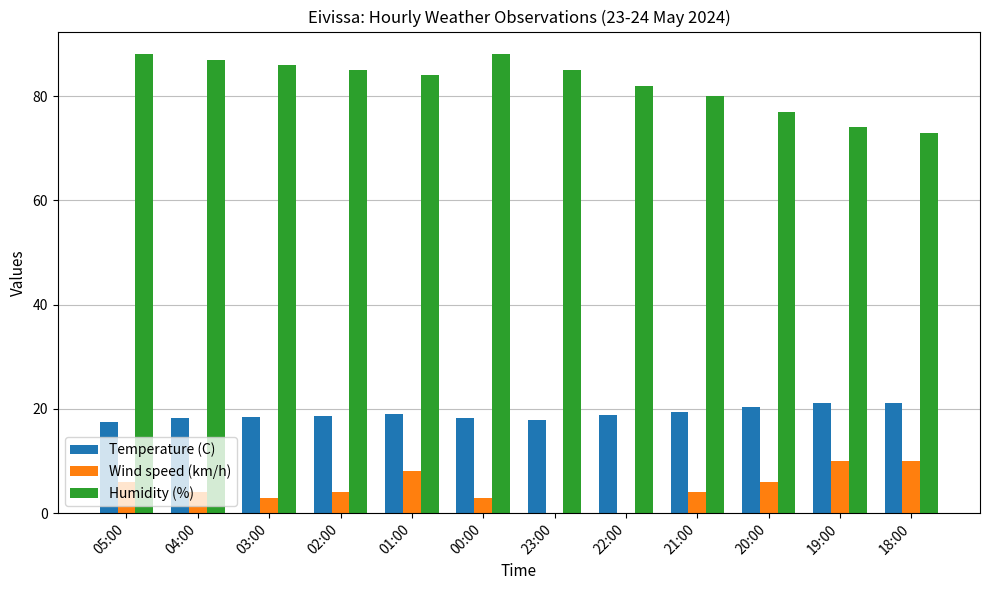

Is the value of Temperature (C) at 23:00 greater than the value of Wind speed (km/h) at 19:00?

Yes